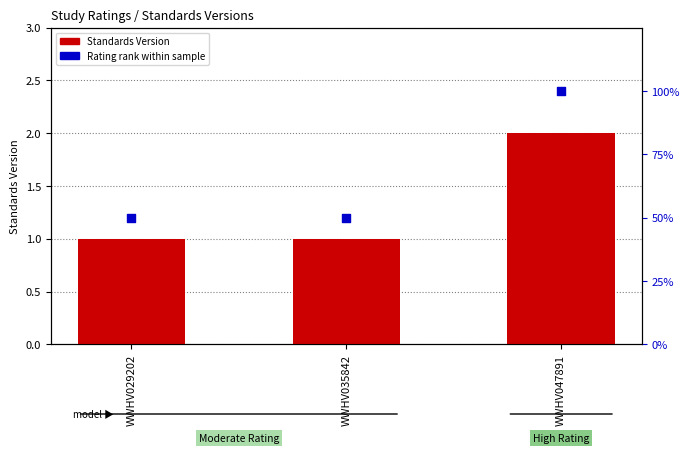

Which series has the widest spread of Y values?

Rating rank within sample